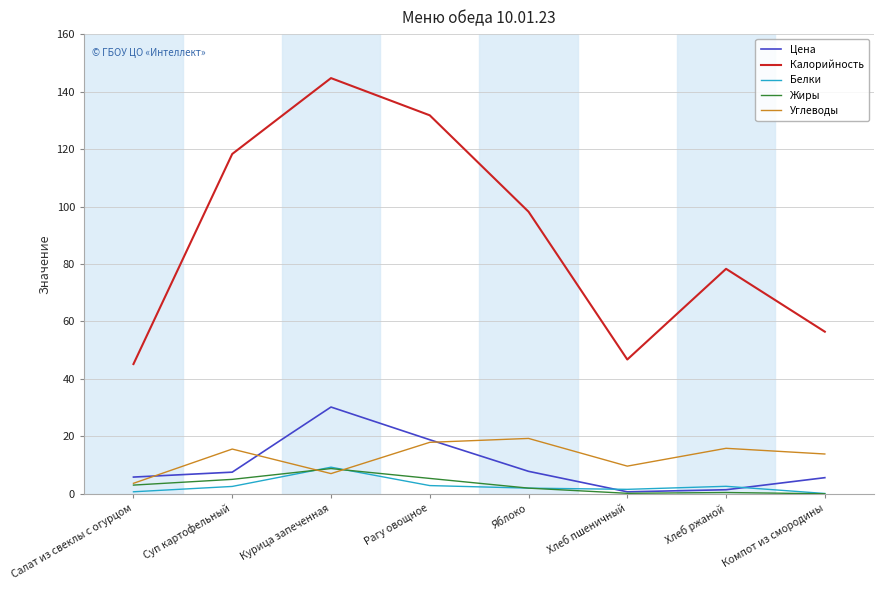

What is the average value of the Углеводы series?

12.9